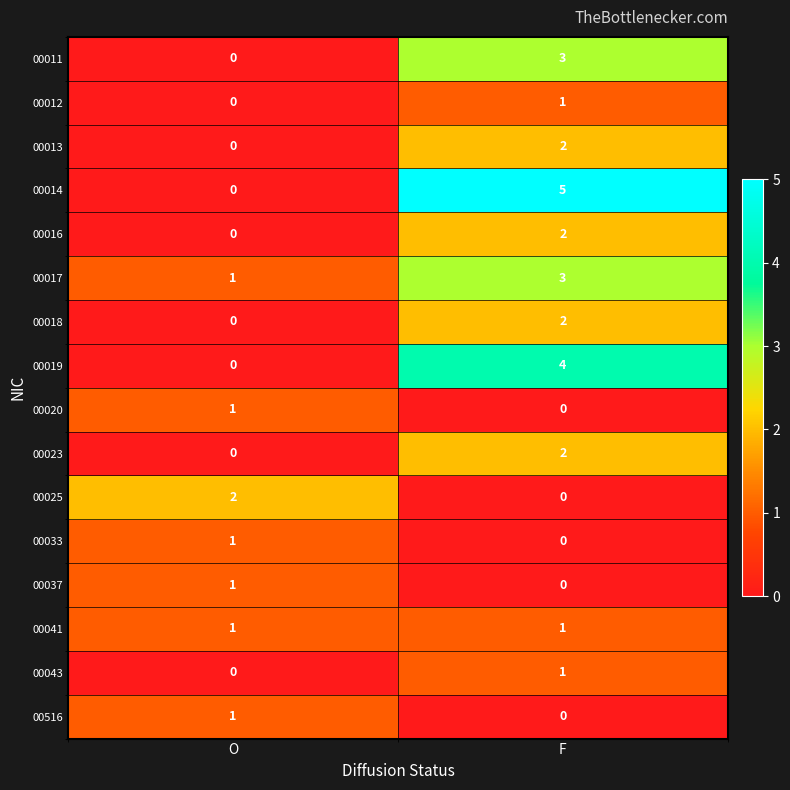

What is the spread (max minus min) of values at F?

5